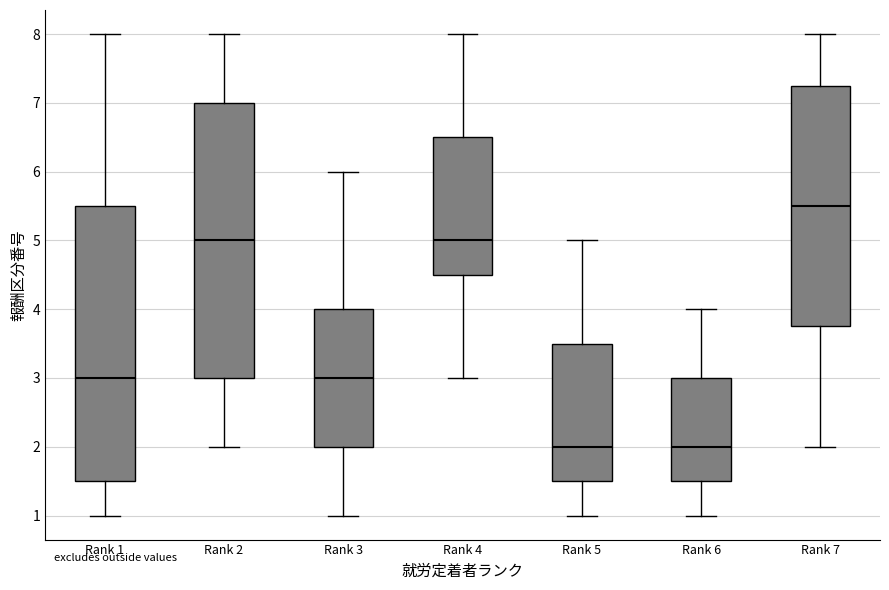

Where is the upper edge of the box for Rank 4 on the y-axis? The values are not printed on the chart, so give them approximately, as read against the axis.

6.5